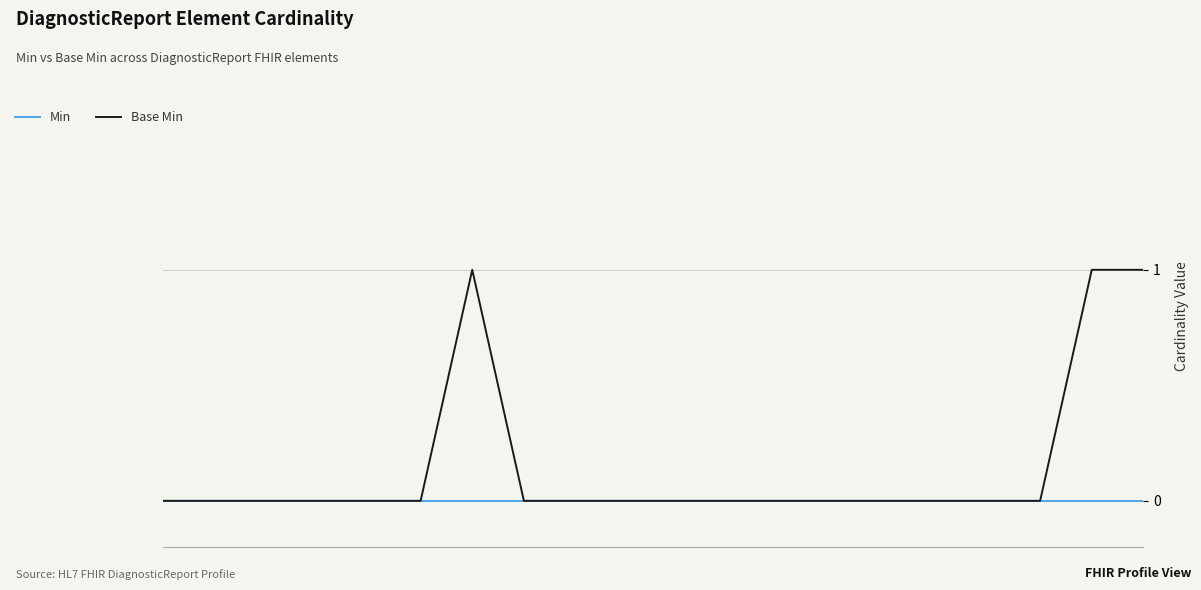

Which series has the largest range (max minus min)?

Base Min